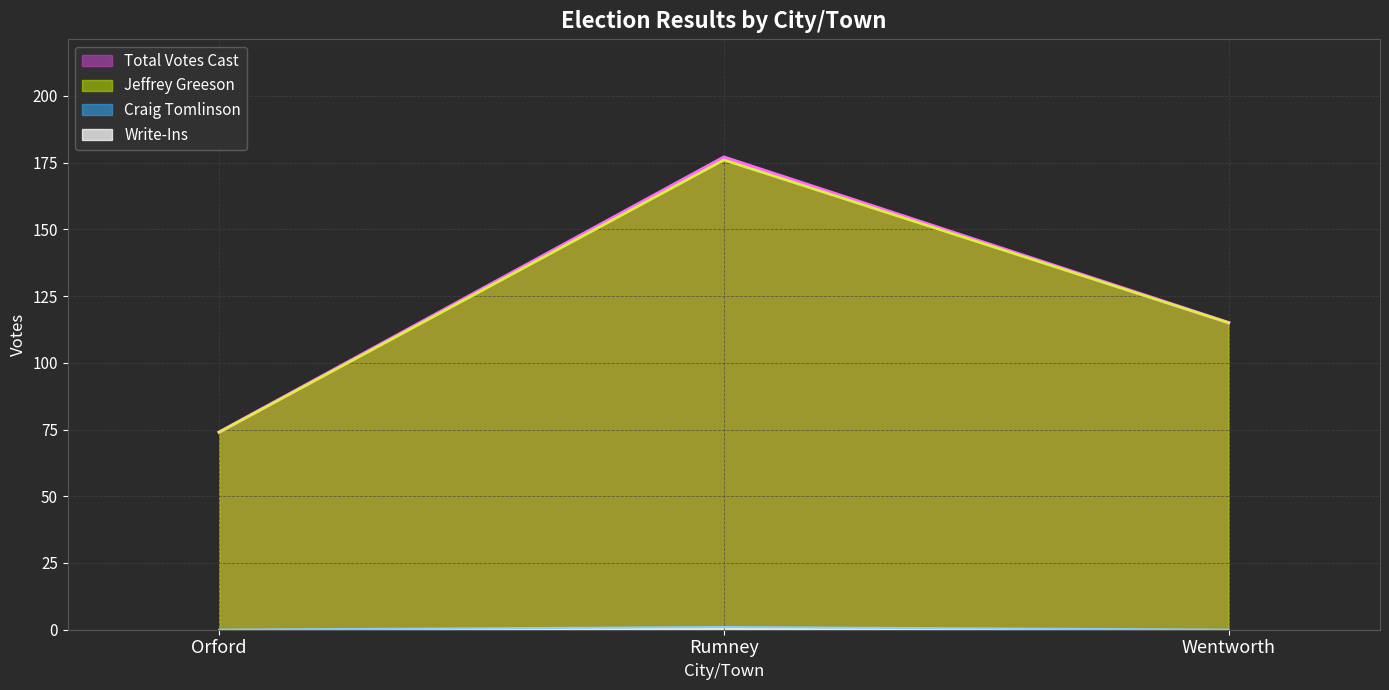

At how many categories does at least one series exceed 115?

1